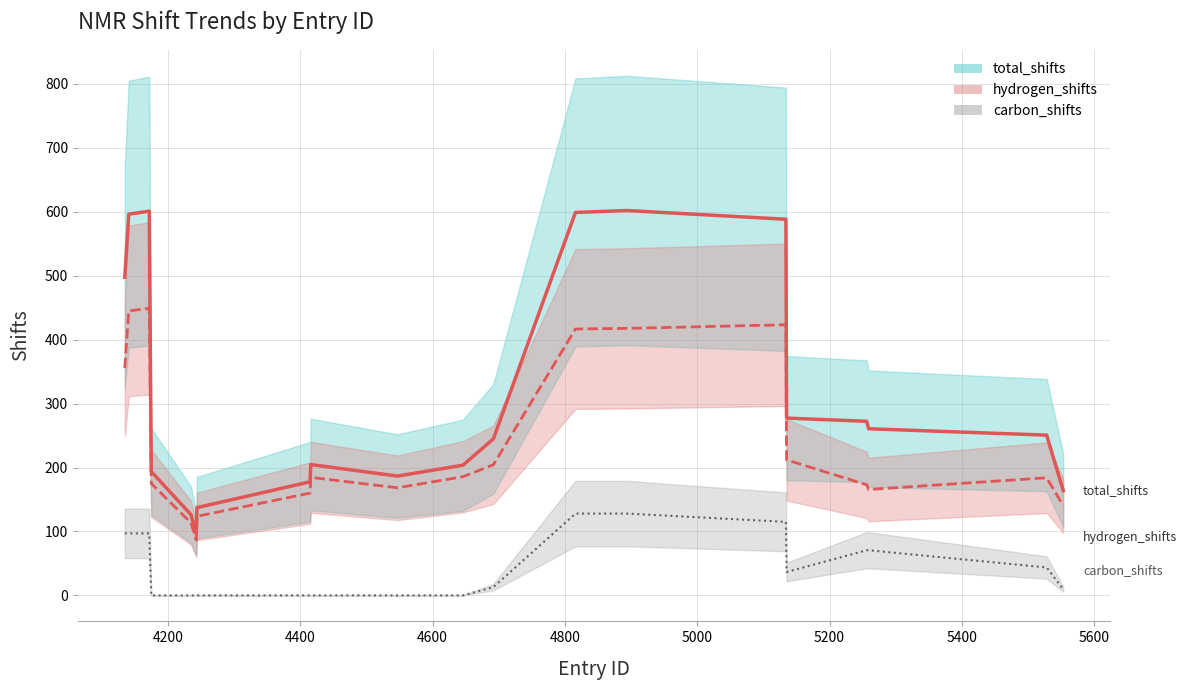

The value of carbon_shifts_mean at 4600 is 60.2. True or false?

False